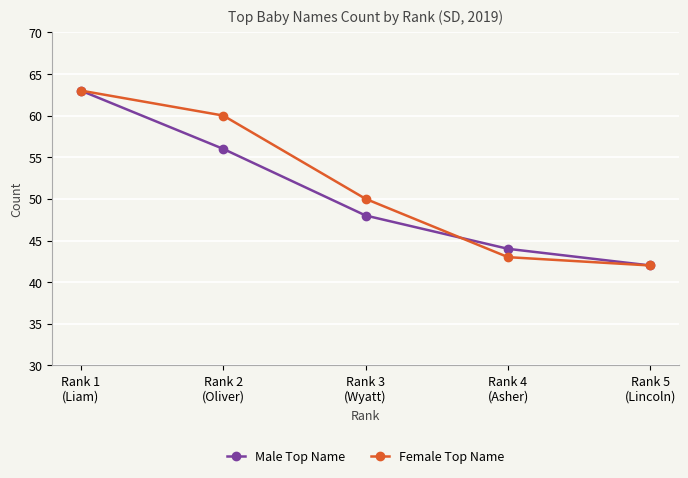

What position from the left is Rank 5
(Lincoln)?

5